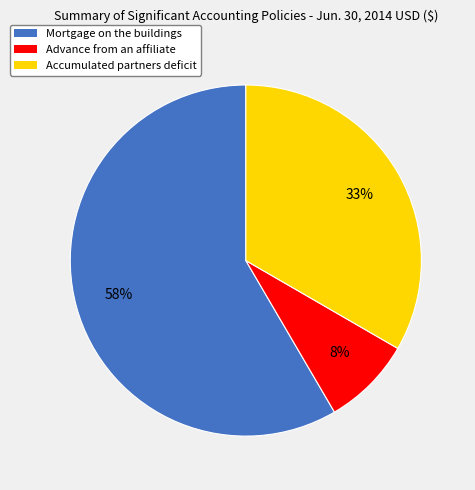

To the nearest percent, what is the difference between the Accumulated partners deficit and Mortgage on the buildings slice percentages?

25%